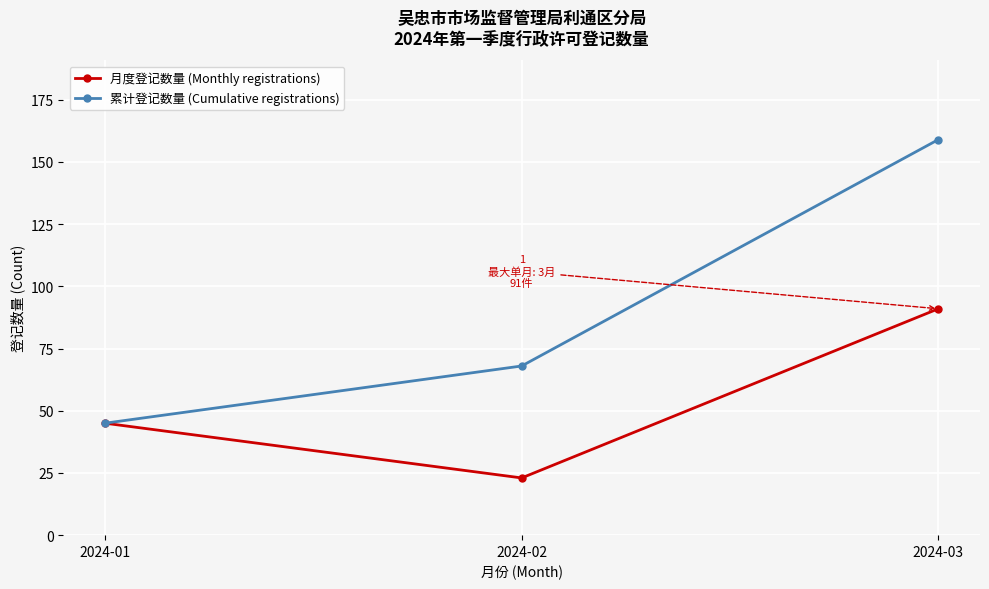

Does the chart display data point markers on the line(s)?

Yes